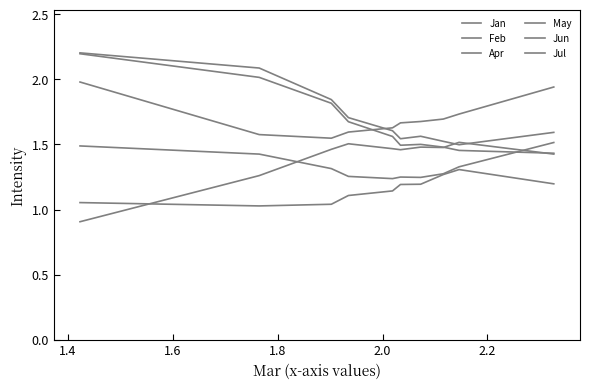

Which series has the widest spread of values?

Jul